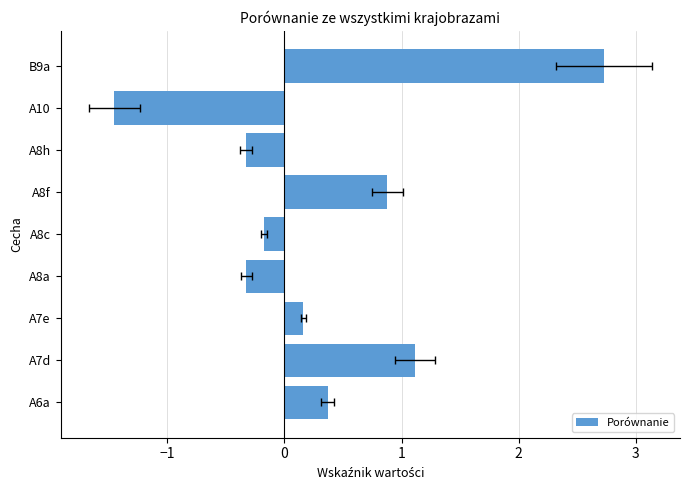

What is the average value?

0.3